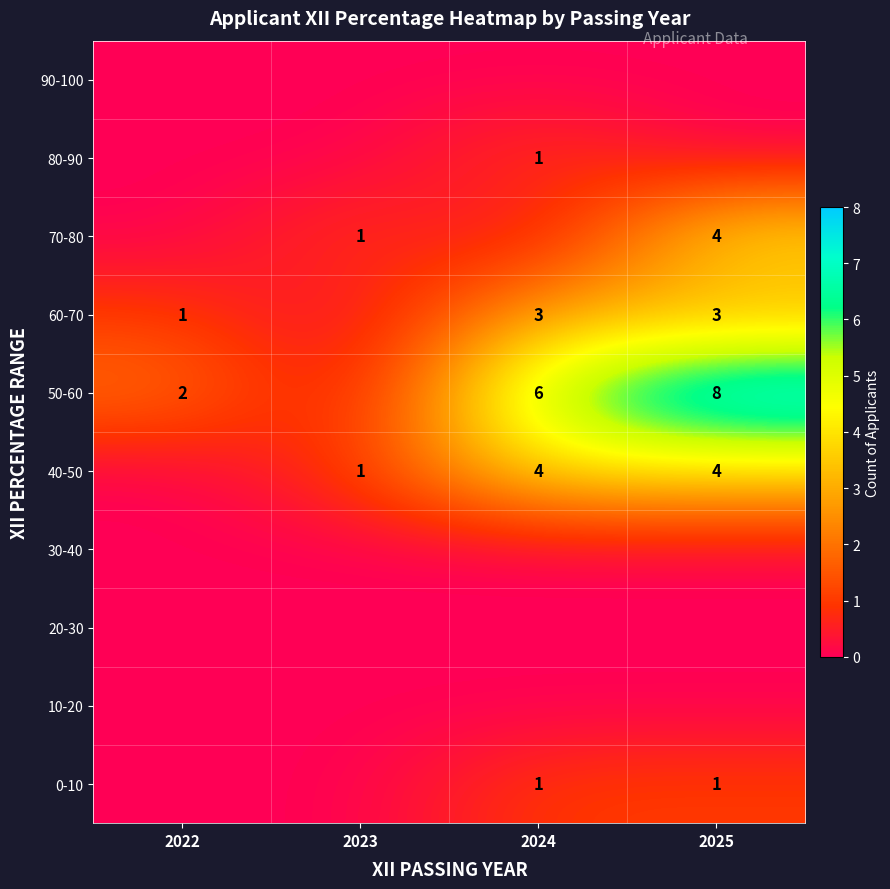

The value of 0-10 at 2025 is 1. True or false?

True